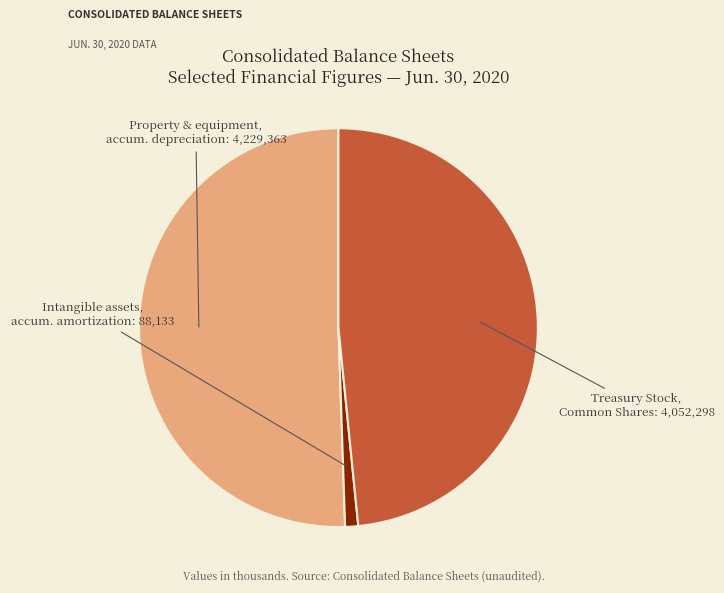

Does any single category account for the majority?

Yes